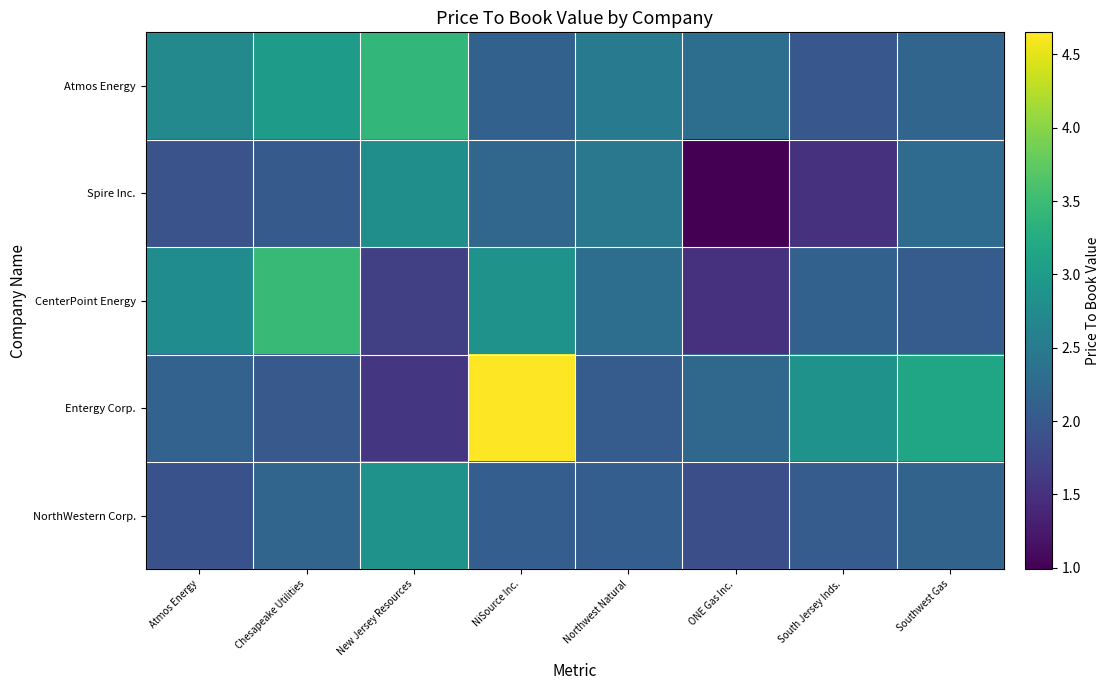

At South Jersey Inds., list the series in order from largest to smallest.

Entergy Corp., CenterPoint Energy, NorthWestern Corp., Atmos Energy, Spire Inc.